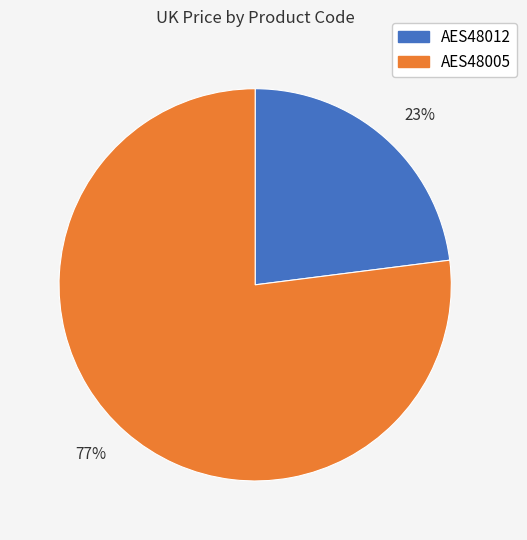

Rank the categories by value from highest to lowest.

AES48005, AES48012